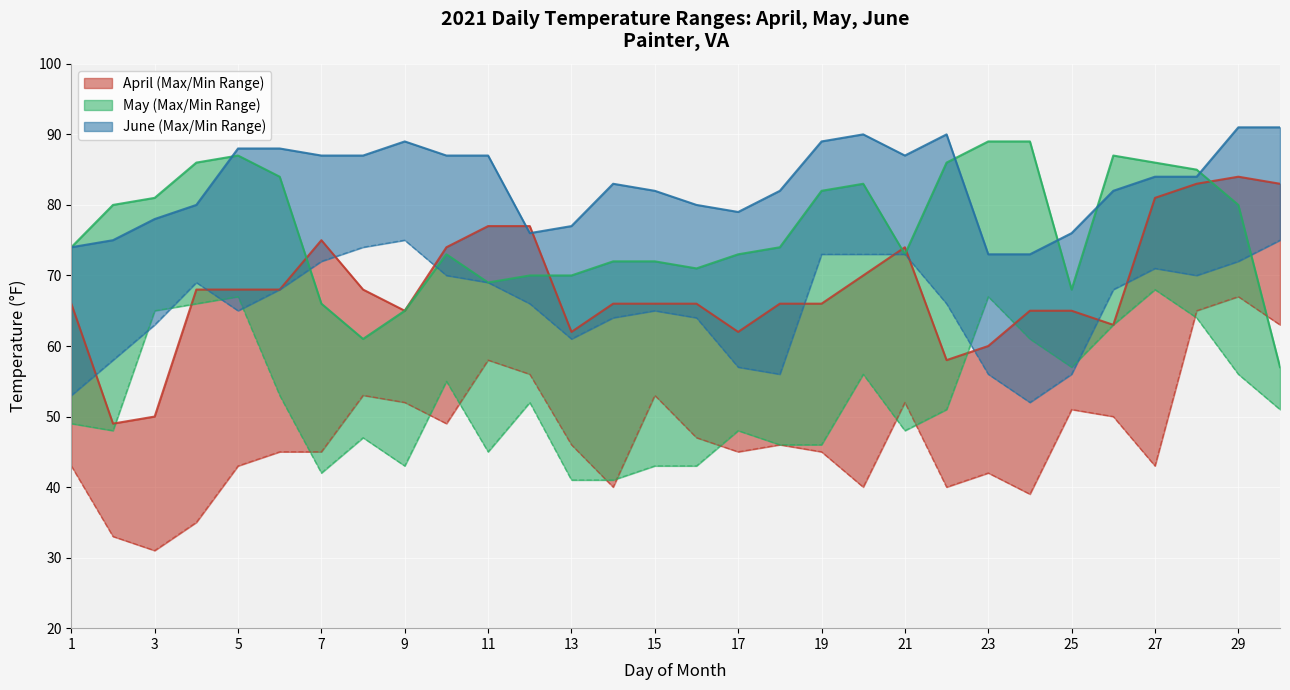

What is the difference between the maximum and minimum values in the April Max series?

35